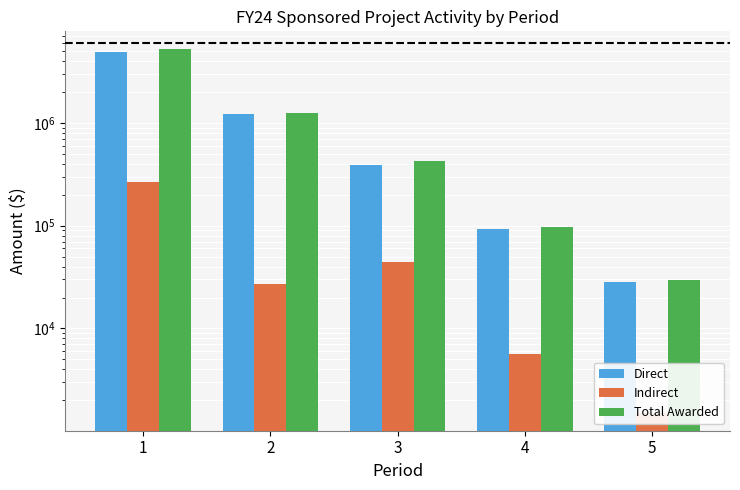

How many groups of bars are there?

5